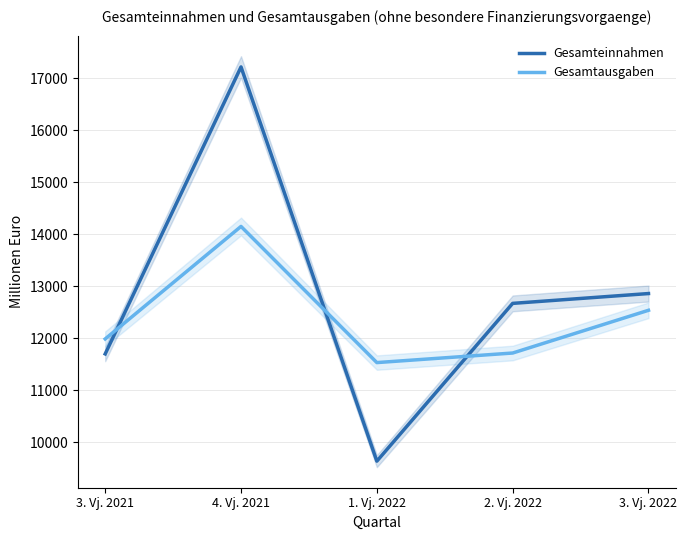

What value does the Gesamtausgaben series have at 3. Vj. 2022, to the nearest 100?

12500